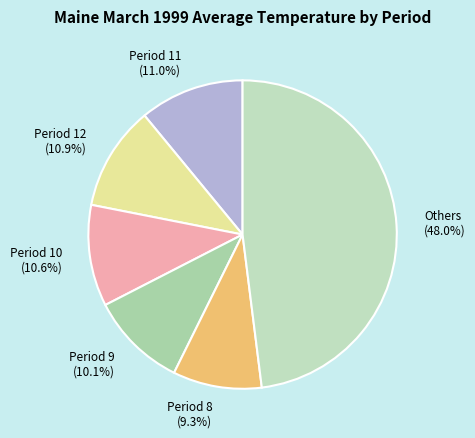

What is the ratio of the value at Period 11 (11.0%) to the value at Period 9 (10.1%)?

1.1